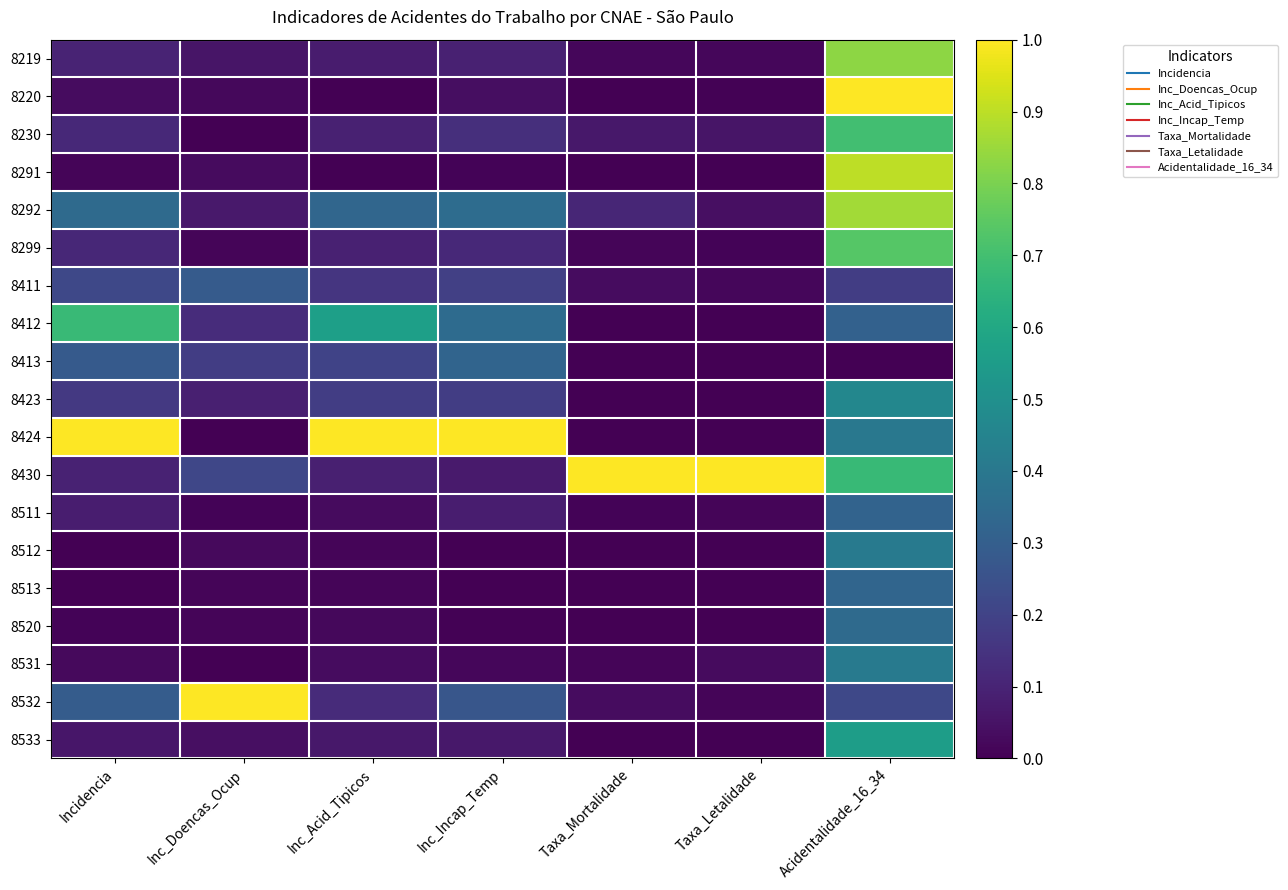

Rank the series by their maximum value, from lowest to highest.

8411, 8511, 8413, 8513, 8520, 8531, 8512, 8423, 8533, 8412, 8230, 8299, 8219, 8292, 8291, 8220, 8424, 8430, 8532